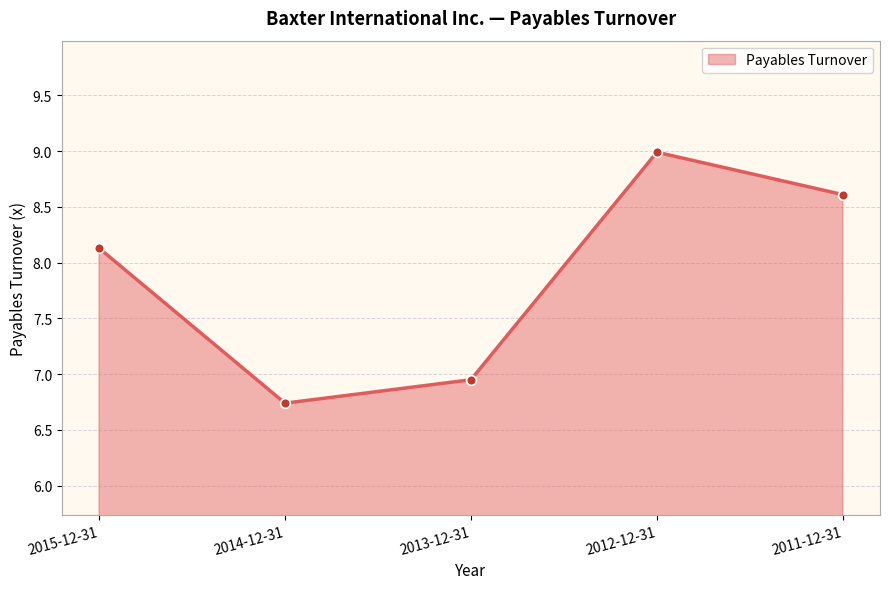

Approximately how many times larger is the value at 2012-12-31 compared to 2013-12-31?

1.3